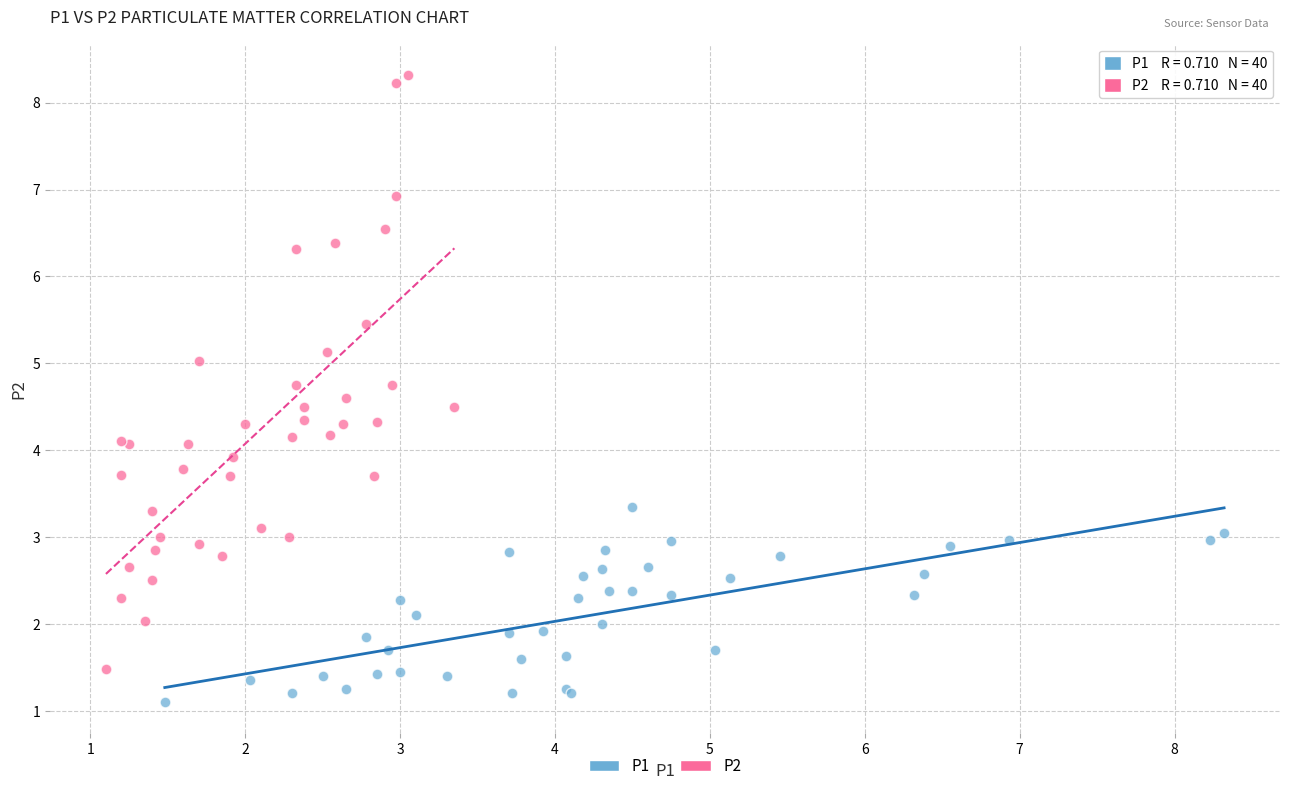

Which series reaches the minimum Y coordinate?

P1